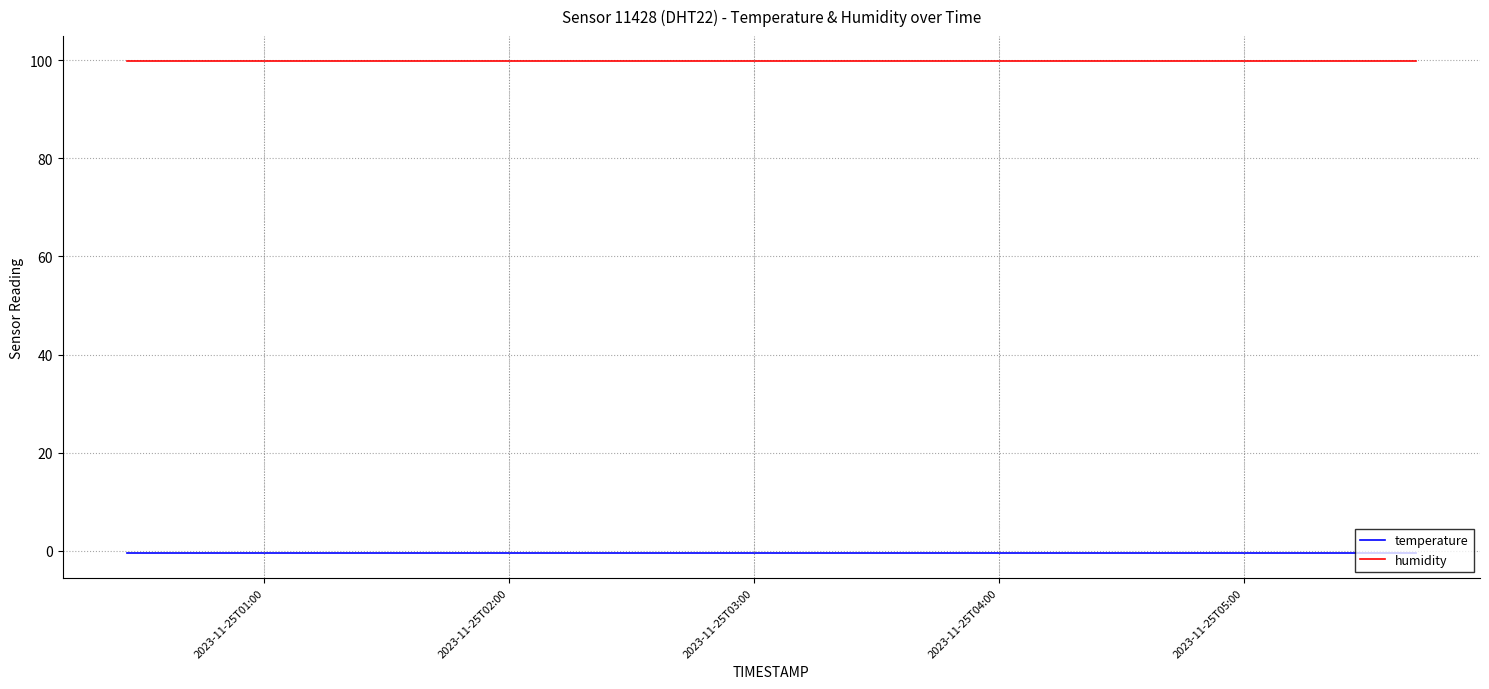

Which series has the largest total across all categories?

humidity